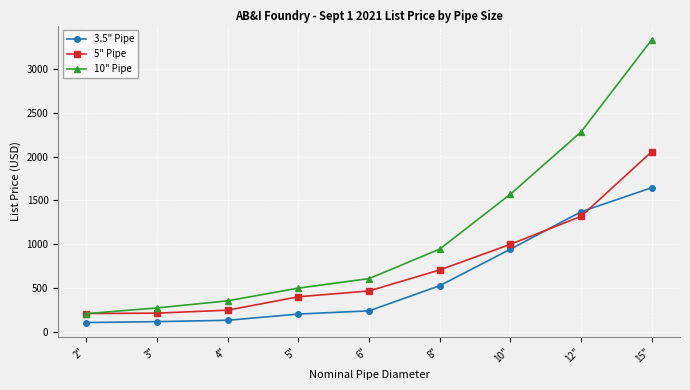

List the series in order of their overall mean, lowest first.

3.5" Pipe, 5" Pipe, 10" Pipe